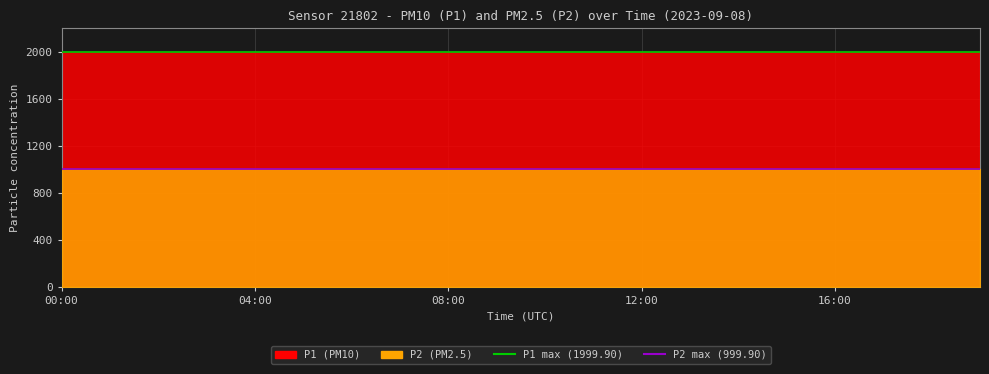

What is the minimum value shown in the chart?

999.9